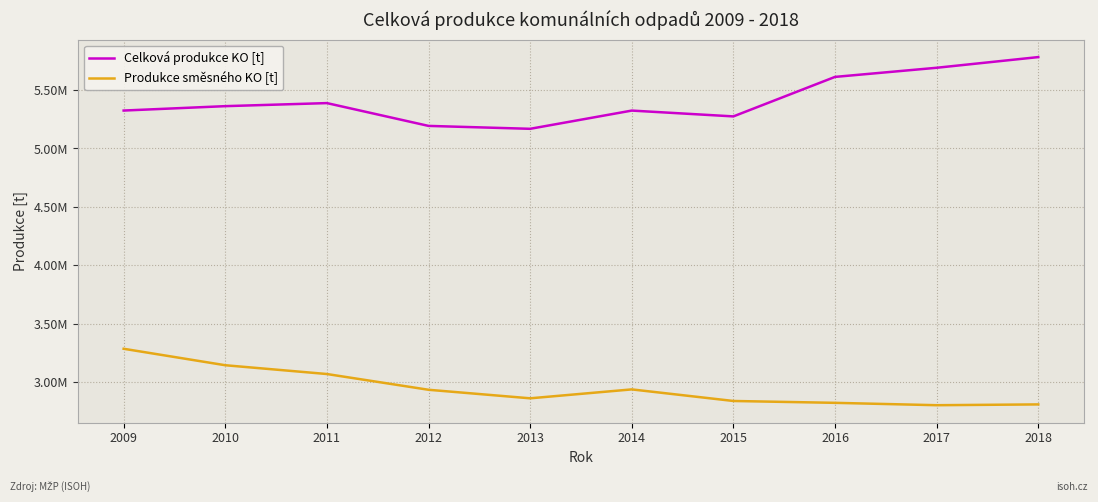

What are all the series names shown in the legend?

Celková produkce KO [t], Produkce směsného KO [t]